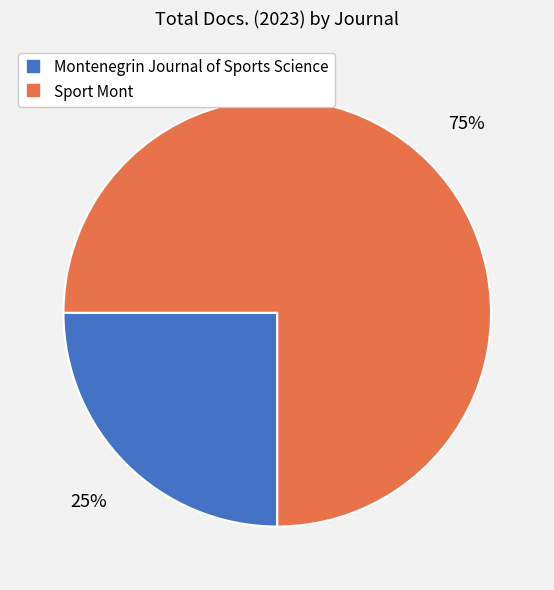

Which has a higher value, Sport Mont or Montenegrin Journal of Sports Science?

Sport Mont